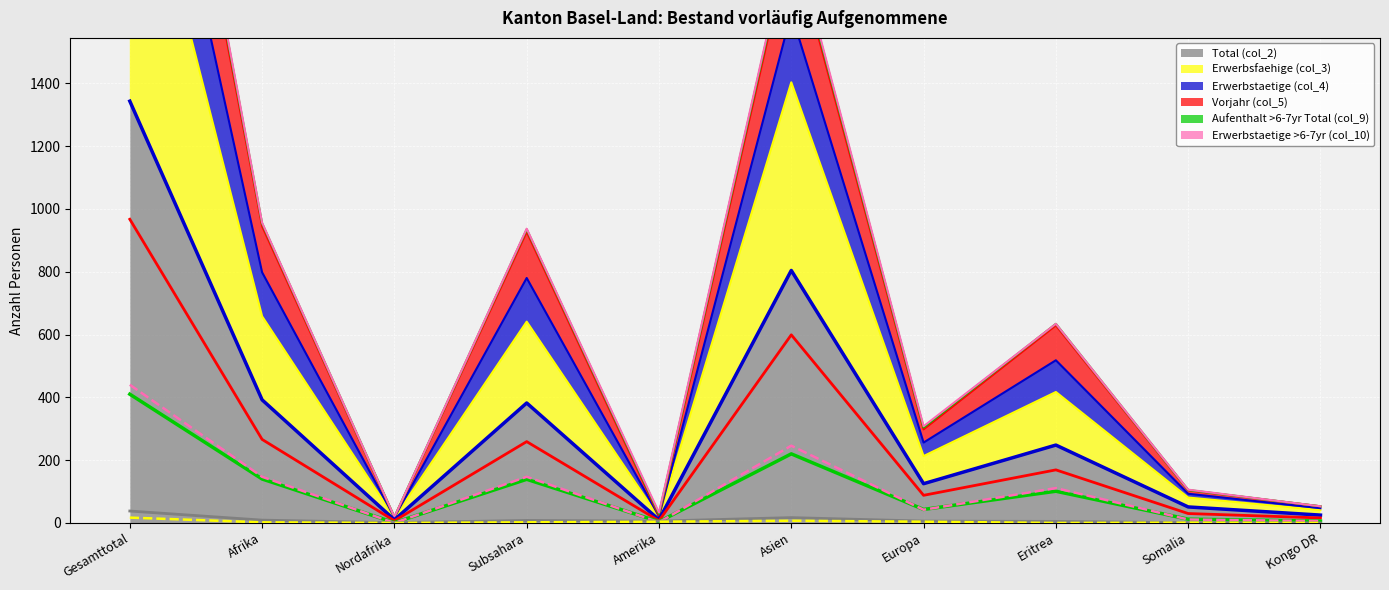

True or false: Aufenthalt >6-7yr Total (col_9) (line) and Erwerbsfaehige (col_3) (line) intersect in this chart.

False